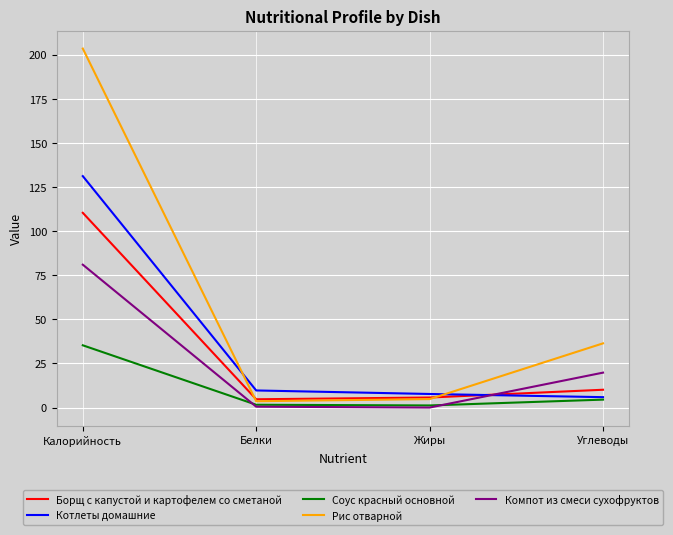

What is the maximum value for Соус красный основной?

35.3